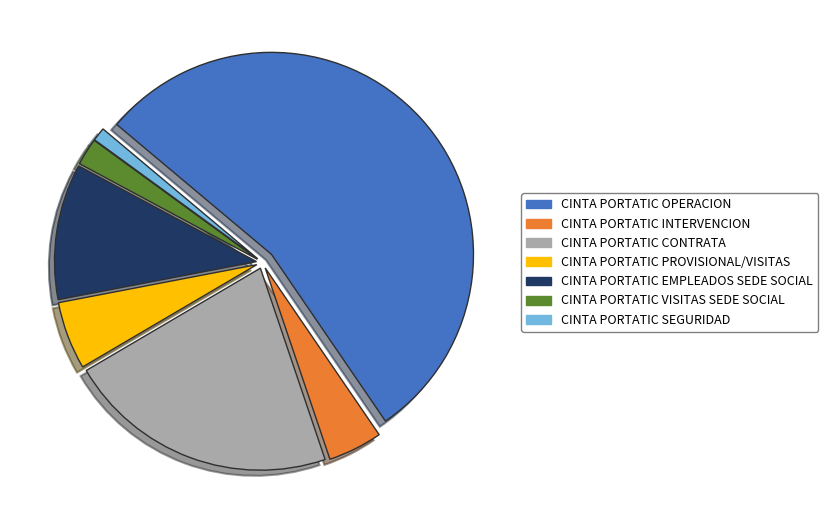

Which has a higher value, CINTA PORTATIC SEGURIDAD or CINTA PORTATIC EMPLEADOS SEDE SOCIAL?

CINTA PORTATIC EMPLEADOS SEDE SOCIAL